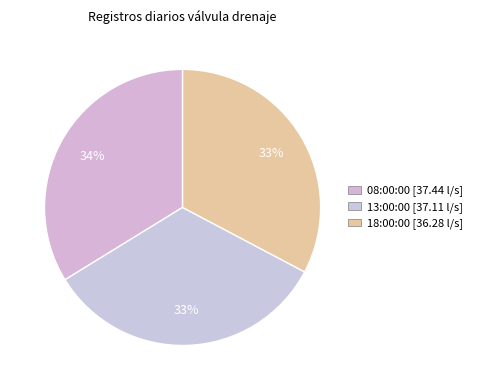

Which category has the smallest portion of the pie?

18:00:00